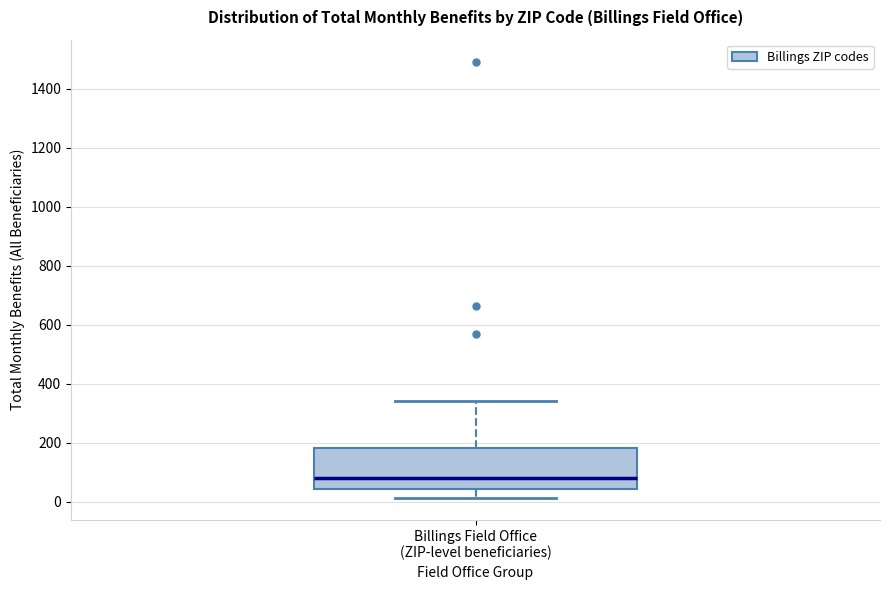

Read this box plot against the y-axis: the position of the median line, the range covered by the box, and the ends of both whiskers. The values are not printed on the chart, so give them approximately, as read against the axis.

median 80, box 40 to 180, whiskers 20 to 340